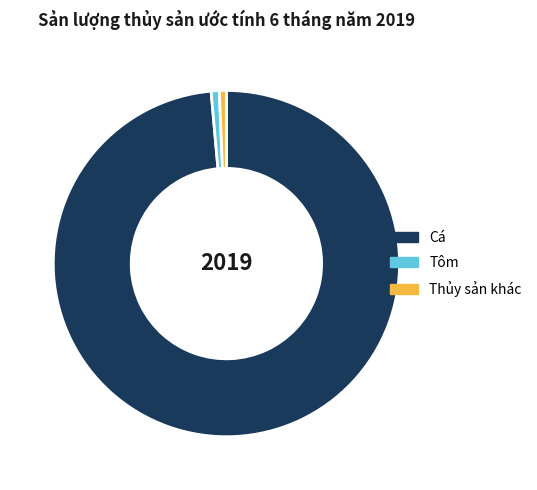

How many slices are in this pie chart?

3